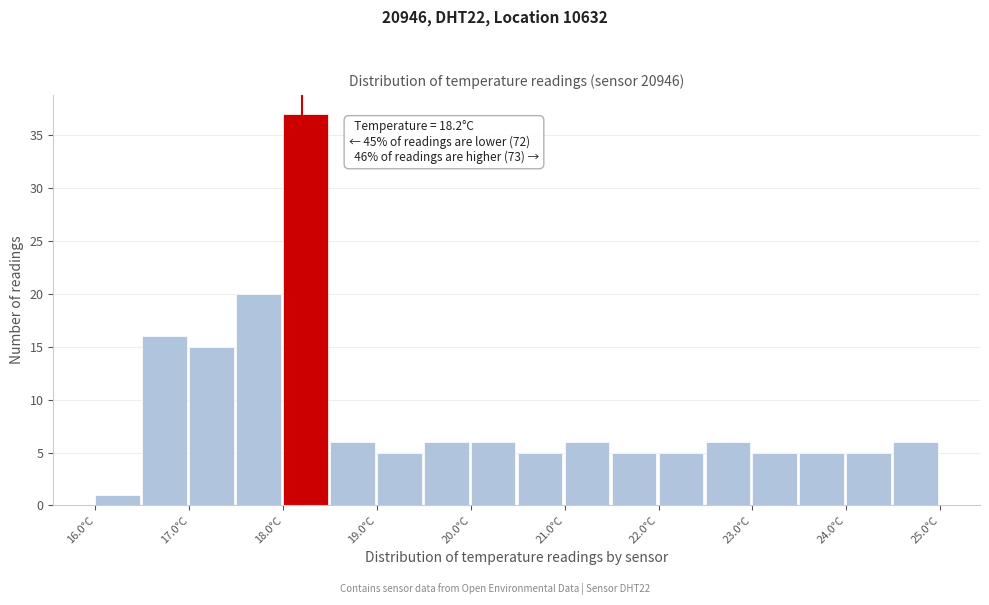

Which range on the x-axis has the tallest bar?

18.0 to 18.5